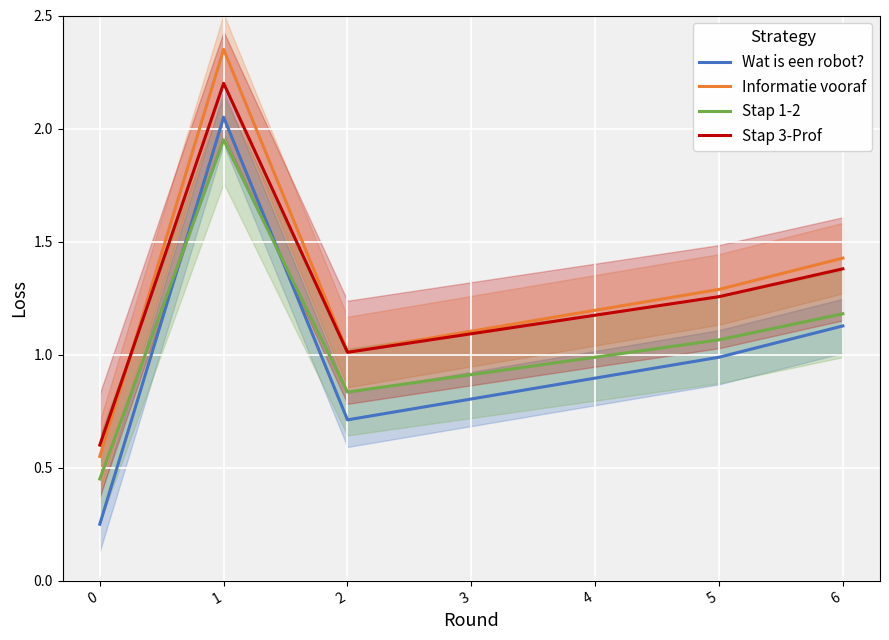

Which has a higher value, 2 or 0?

2